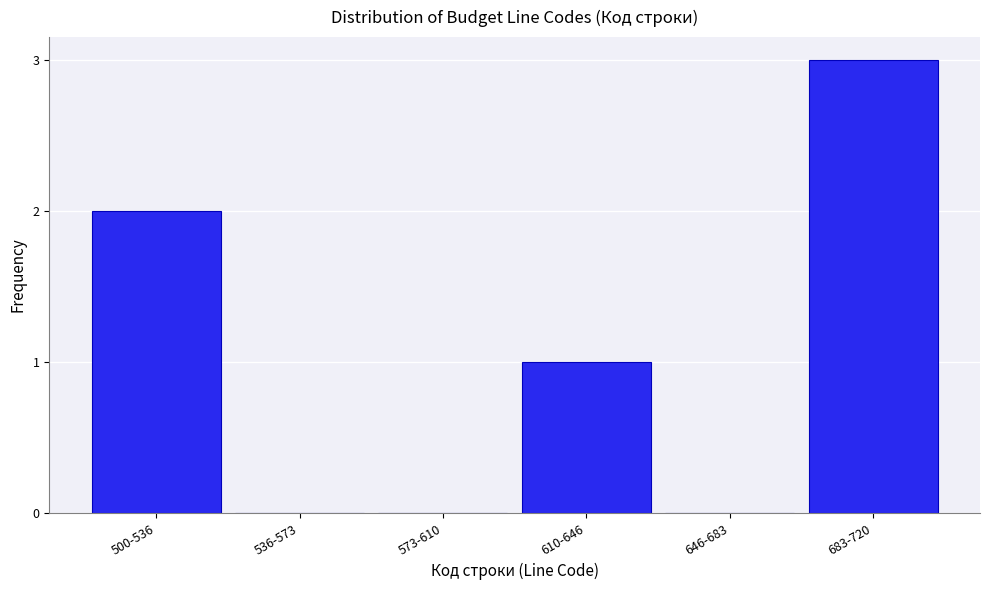

Reading left to right, extract all data points from this chart.

500-536=2	536-573=0	573-610=0	610-646=1	646-683=0	683-720=3